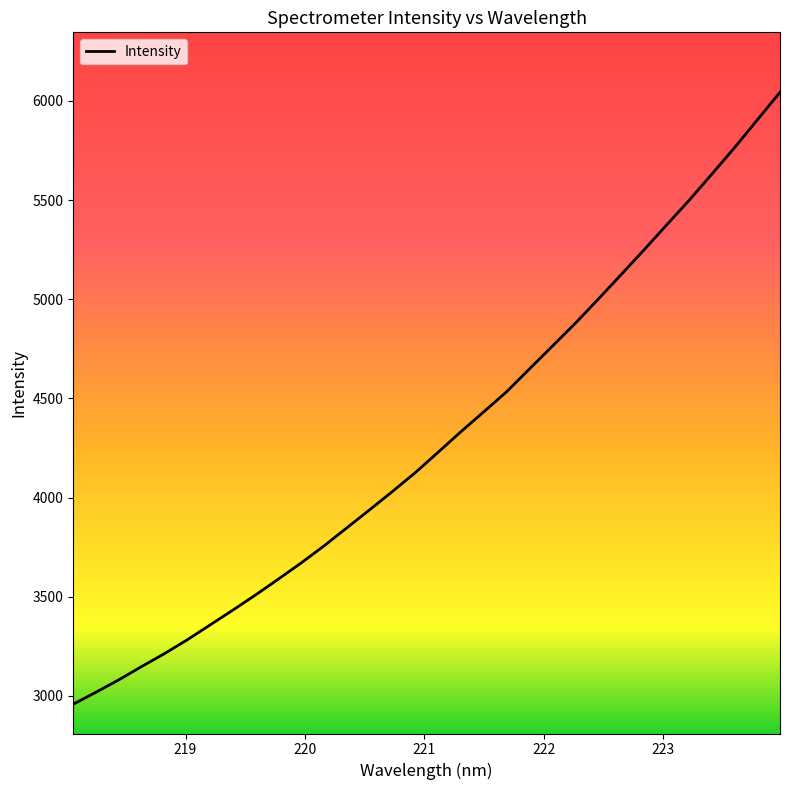

True or false: the data has more than 0 interior local peaks.

False